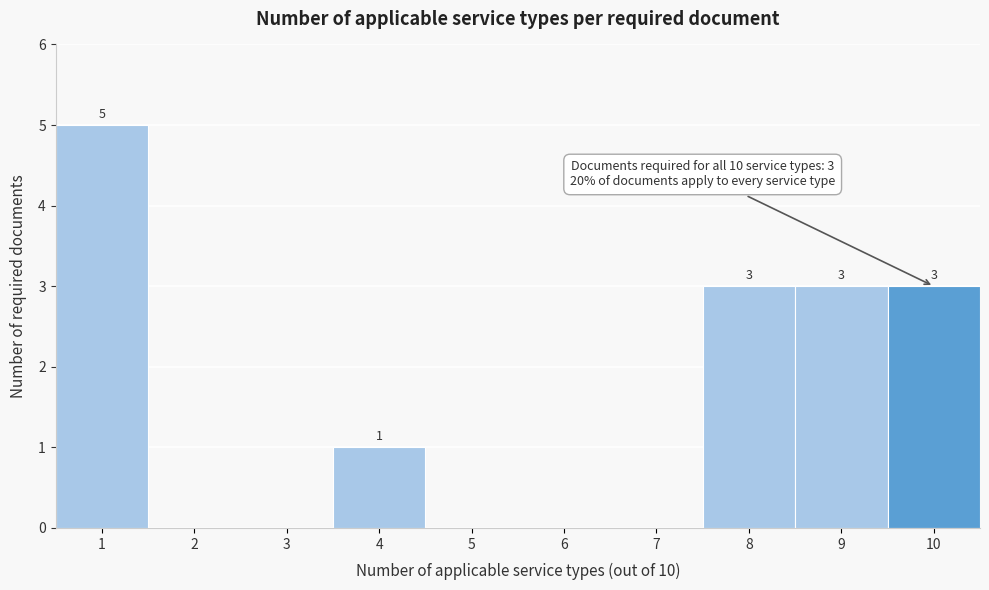

Which range on the x-axis has the tallest bar?

0.5 to 1.5